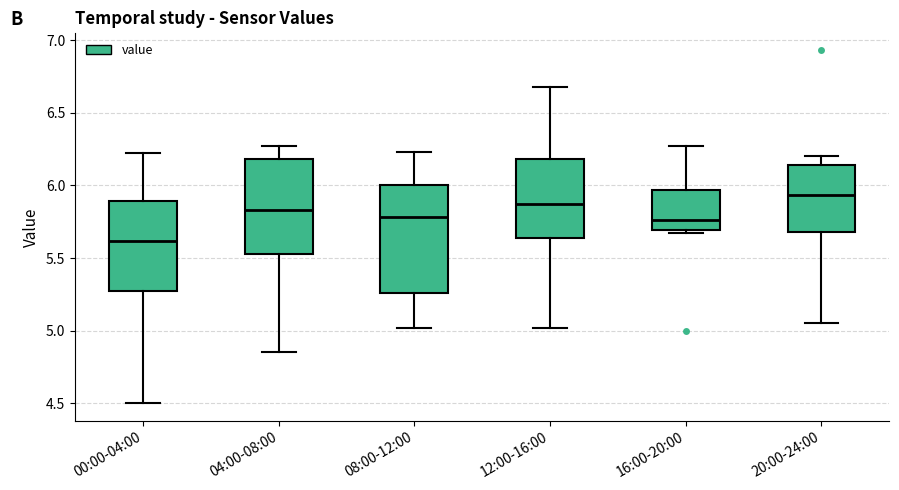

Where does the median line of the box for 16:00-20:00 sit on the y-axis? The values are not printed on the chart, so give them approximately, as read against the axis.

5.75